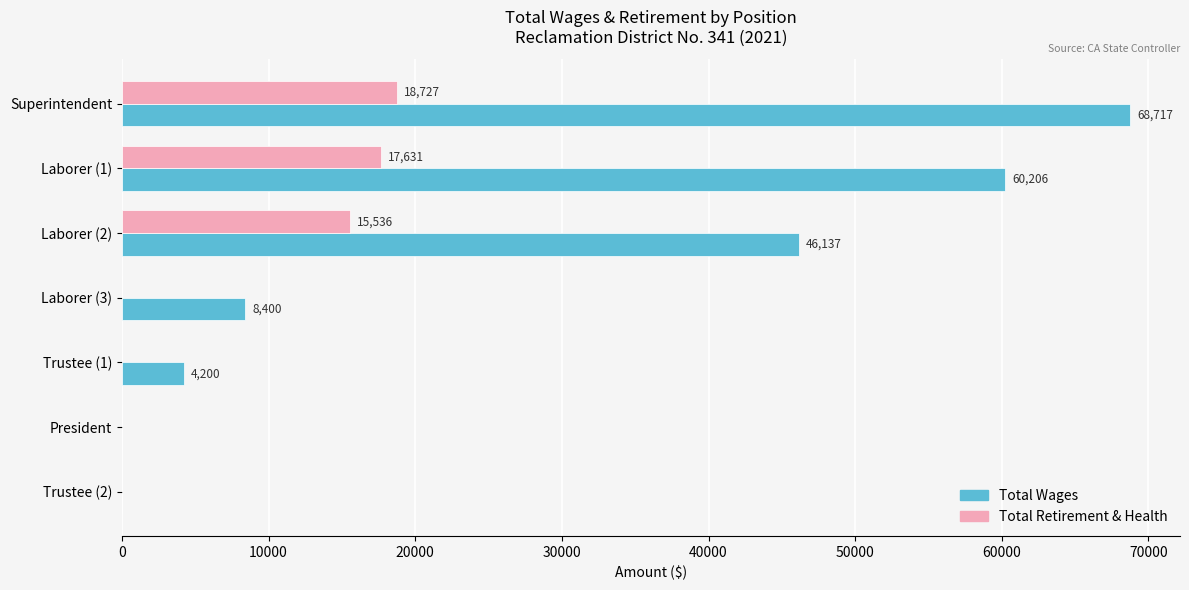

At which category does the chart reach its peak across all series?

Superintendent